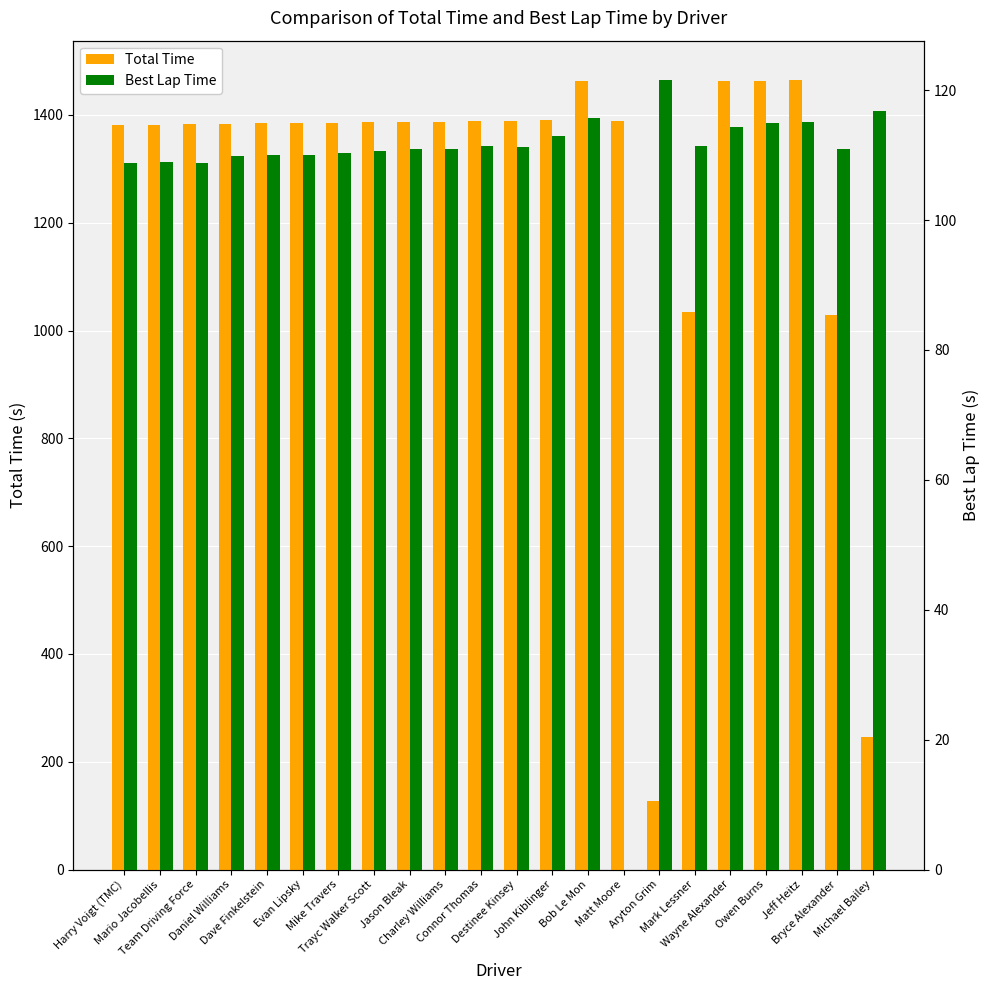

What is the total value across all series at Wayne Alexander?

1576.8